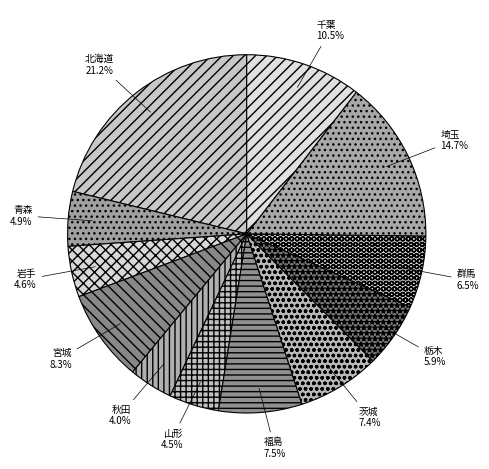

What is the smallest slice in the pie chart?

秋田